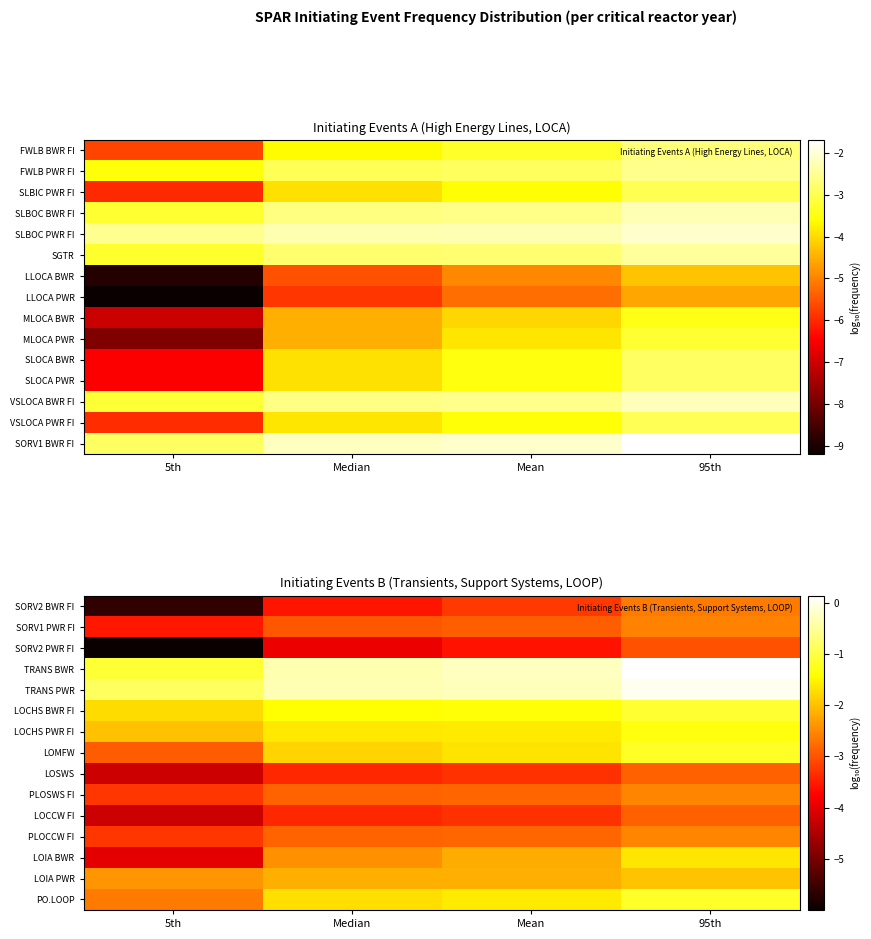

Rank the series at Median from highest to lowest value.

TRANS PWR, TRANS BWR, LOCHS BWR FI, LOCHS PWR FI, PO.LOOP, LOMFW, LOIA PWR, LOIA BWR, PLOSWS FI, PLOCCW FI, SORV1 PWR FI, LOSWS, LOCCW FI, SORV2 BWR FI, SORV2 PWR FI